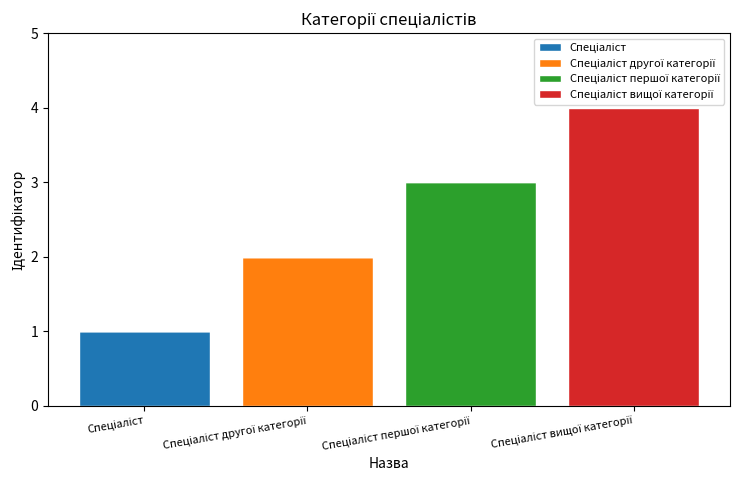

Which series has the largest total across all categories?

Спеціаліст вищої категорії